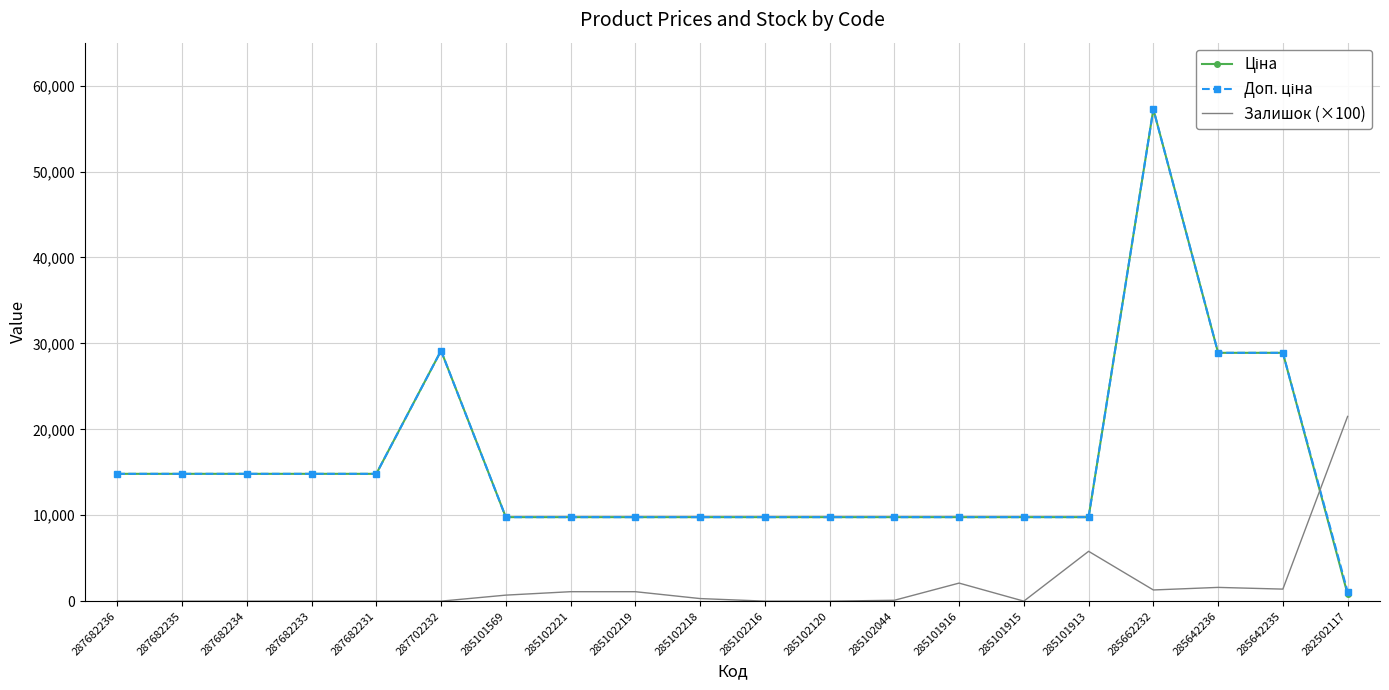

Count the number of categories in the chart.

20